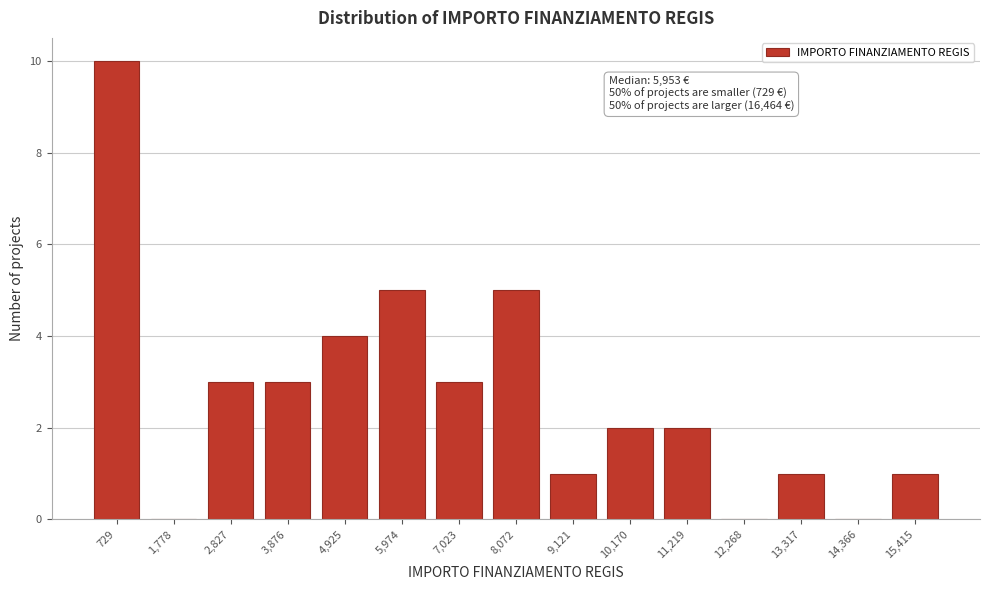

Reading left to right, what are all the values shown in this chart?

729=10	1,778=0	2,827=3	3,876=3	4,925=4	5,974=5	7,023=3	8,072=5	9,121=1	10,170=2	11,219=2	12,268=0	13,317=1	14,366=0	15,415=1